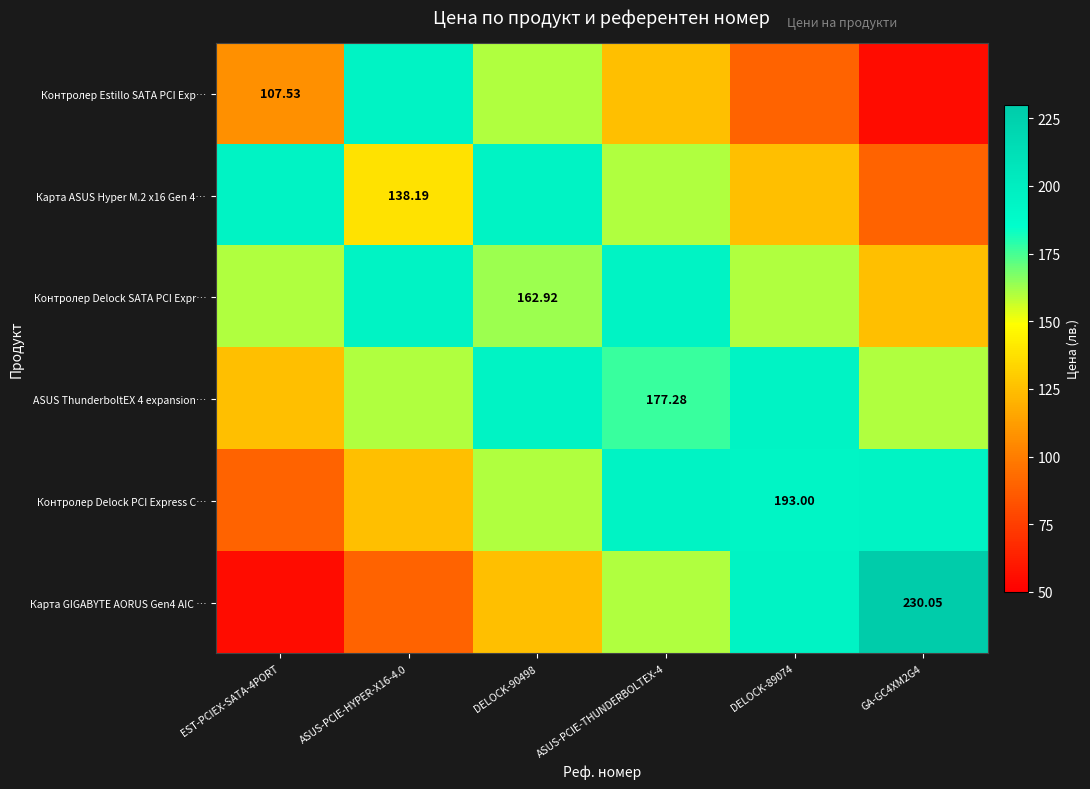

Which category has the highest value across all series?

GA-GC4XM2G4